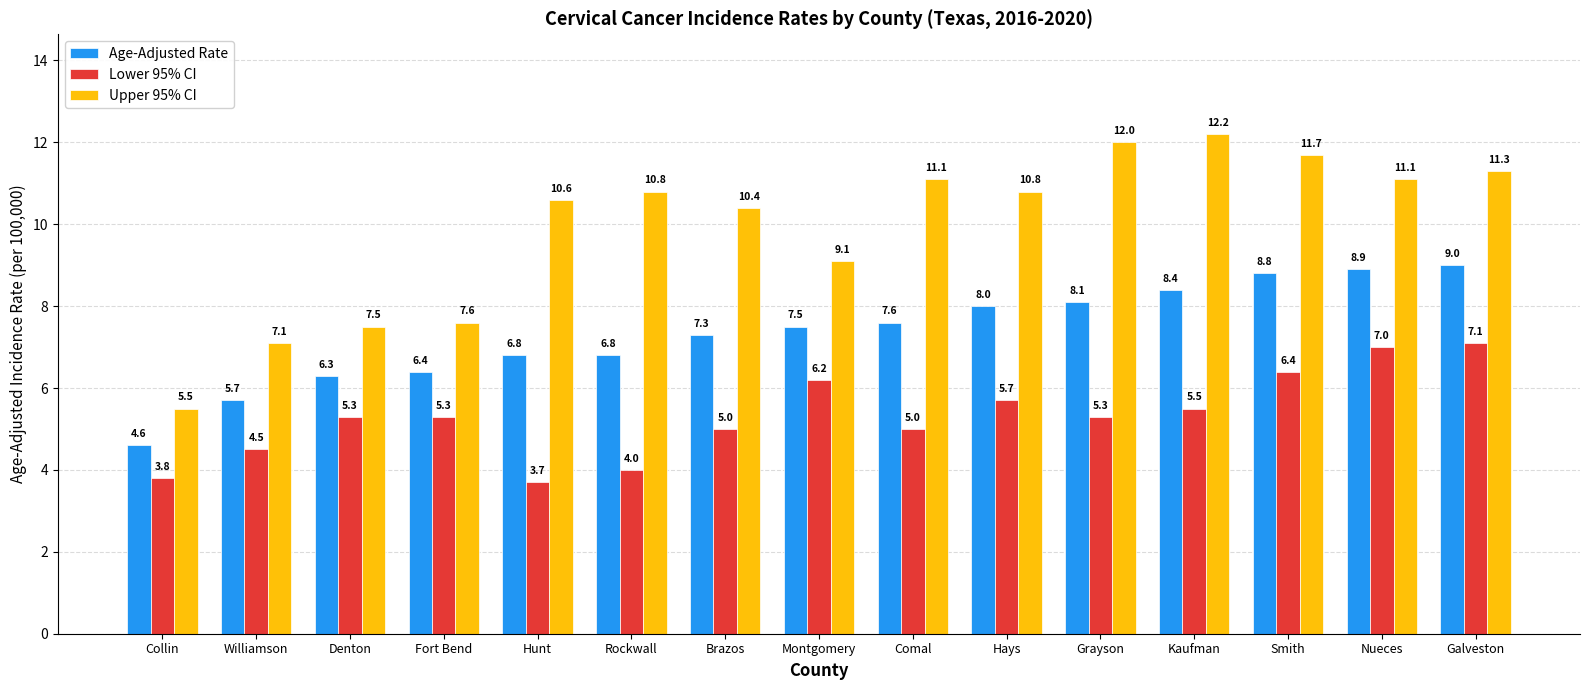

Reading left to right, extract all data points from this chart.

Age-Adjusted Rate: Collin=4.6	Williamson=5.7	Denton=6.3	Fort Bend=6.4	Hunt=6.8	Rockwall=6.8	Brazos=7.3	Montgomery=7.5	Comal=7.6	Hays=8.0	Grayson=8.1	Kaufman=8.4	Smith=8.8	Nueces=8.9	Galveston=9.0
Lower 95% CI: Collin=3.8	Williamson=4.5	Denton=5.3	Fort Bend=5.3	Hunt=3.7	Rockwall=4.0	Brazos=5.0	Montgomery=6.2	Comal=5.0	Hays=5.7	Grayson=5.3	Kaufman=5.5	Smith=6.4	Nueces=7.0	Galveston=7.1
Upper 95% CI: Collin=5.5	Williamson=7.1	Denton=7.5	Fort Bend=7.6	Hunt=10.6	Rockwall=10.8	Brazos=10.4	Montgomery=9.1	Comal=11.1	Hays=10.8	Grayson=12.0	Kaufman=12.2	Smith=11.7	Nueces=11.1	Galveston=11.3